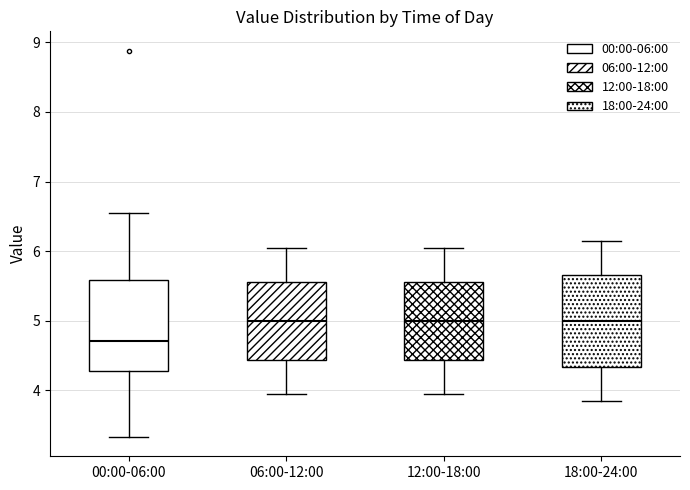

Reading left to right, read every box against the y-axis: the position of its median line, the range the box covers, and the ends of its whiskers. The values are not printed on the chart, so give them approximately, as read against the axis.

00:00-06:00: median 4.7, box 4.3 to 5.6, whiskers 3.3 to 6.6
06:00-12:00: median 5.0, box 4.4 to 5.6, whiskers 4.0 to 6.1
12:00-18:00: median 5.0, box 4.4 to 5.6, whiskers 4.0 to 6.1
18:00-24:00: median 5.0, box 4.3 to 5.7, whiskers 3.9 to 6.2